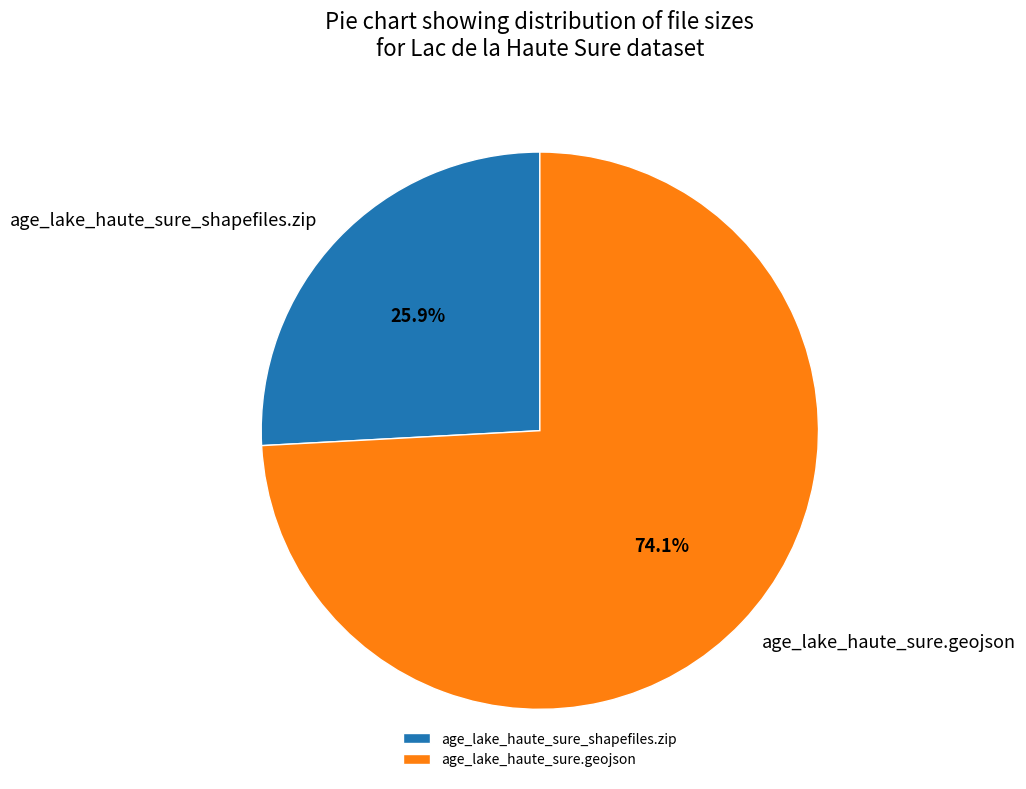

Is there any slice that represents more than half of the pie?

Yes